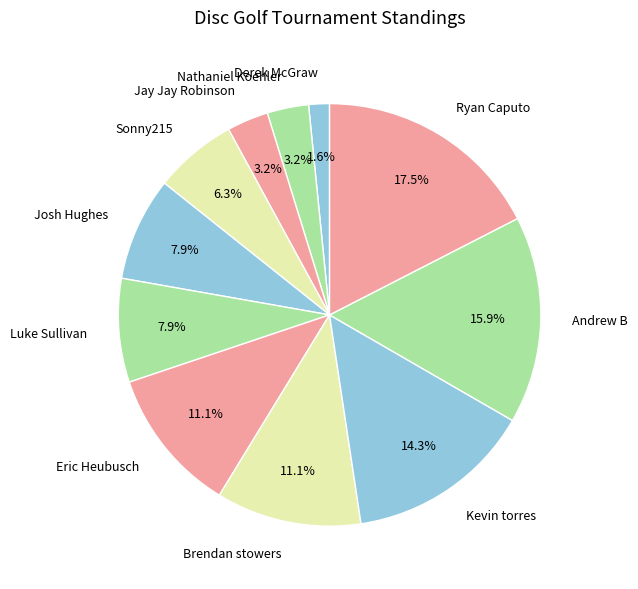

How many slices are in this pie chart?

11